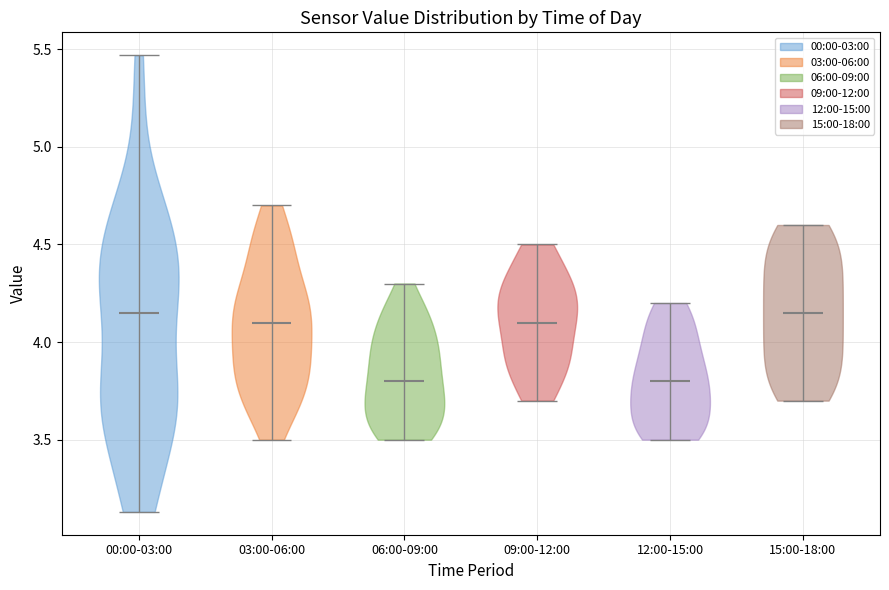

Reading left to right, read every violin against the y-axis: where its median line is, and the lowest and highest points it reaches. The values are not printed on the chart, so give them approximately, as read against the axis.

00:00-03:00: median line 4.15, lowest point 3.15, highest point 5.45
03:00-06:00: median line 4.10, lowest point 3.50, highest point 4.70
06:00-09:00: median line 3.80, lowest point 3.50, highest point 4.30
09:00-12:00: median line 4.10, lowest point 3.70, highest point 4.50
12:00-15:00: median line 3.80, lowest point 3.50, highest point 4.20
15:00-18:00: median line 4.15, lowest point 3.70, highest point 4.60